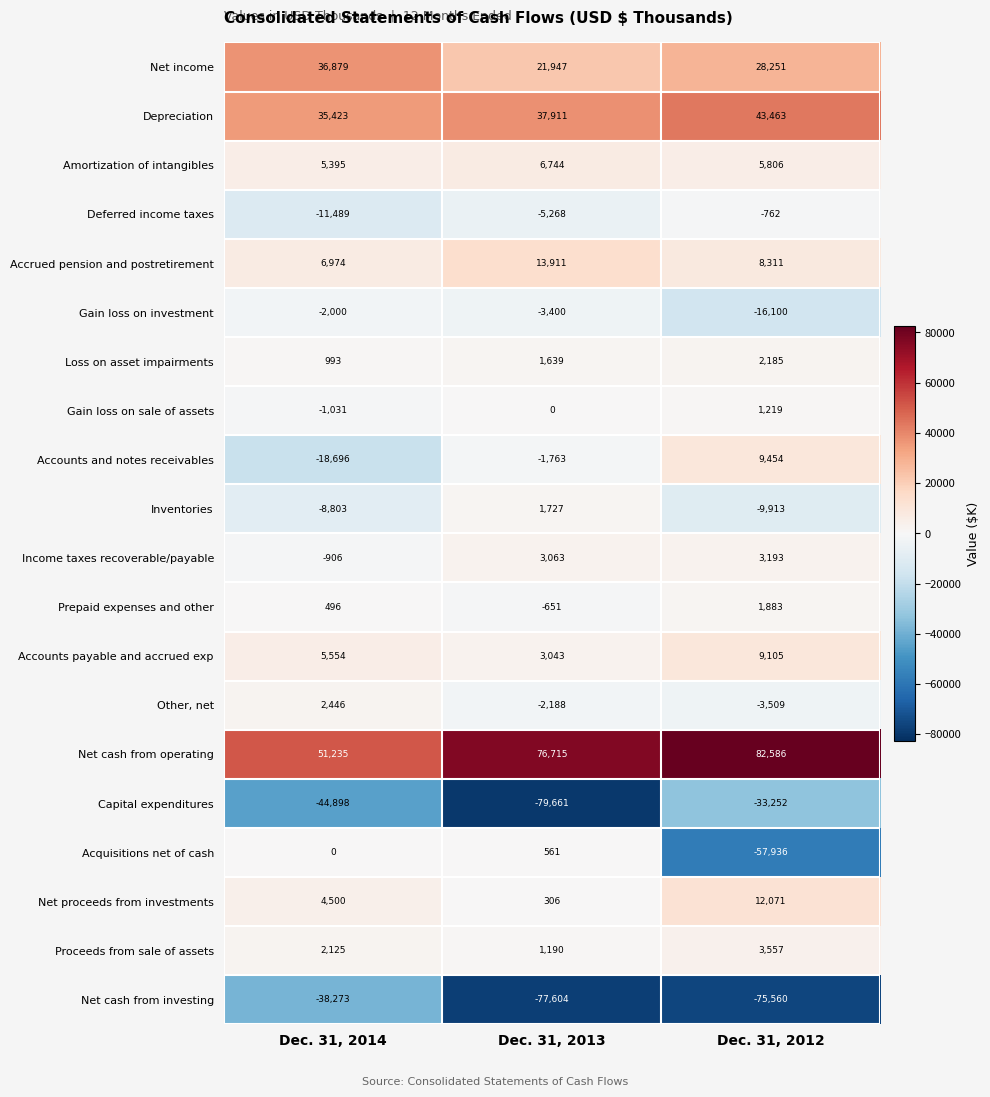

Read the Income taxes recoverable/payable value at Dec. 31, 2012, to the nearest 10.

3190